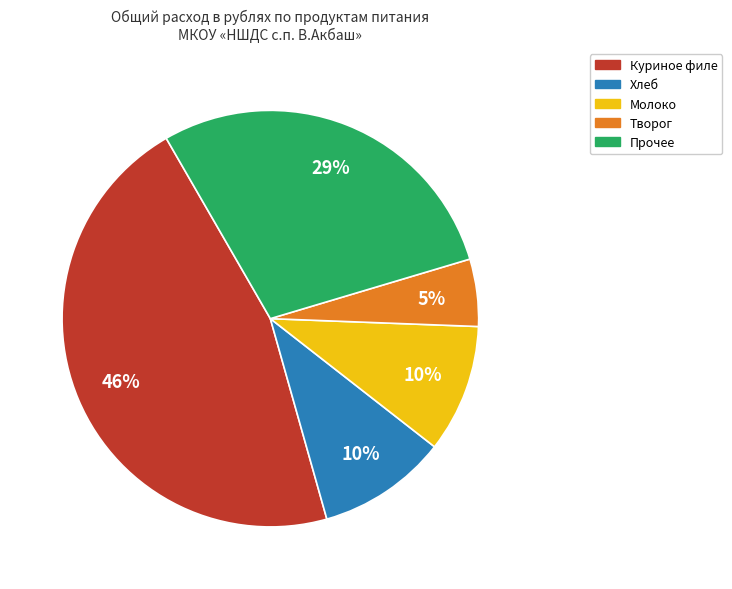

To the nearest percent, what is the difference between the largest and smallest slice percentages?

41%